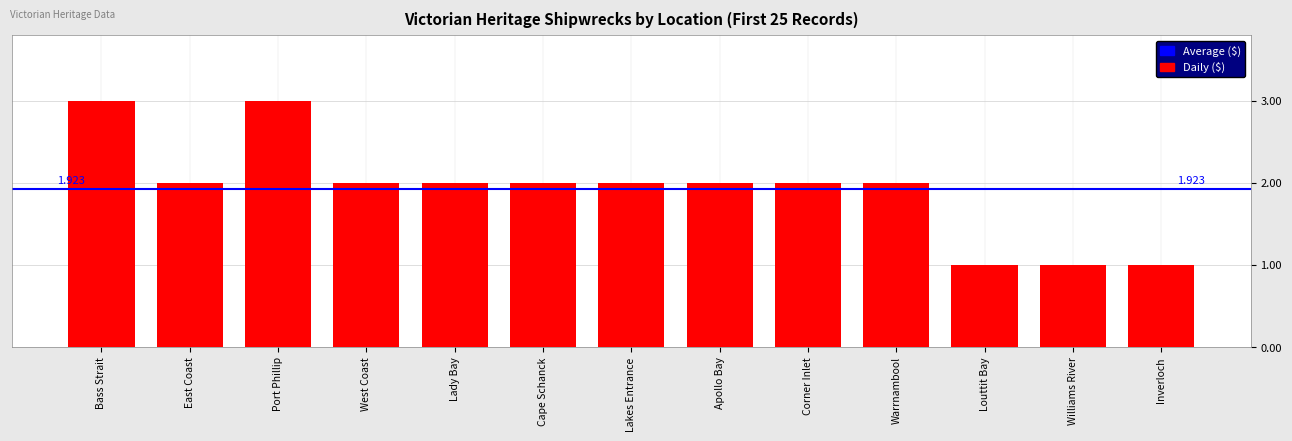

Reading right to left, what are all the values shown in this chart?

1	1	1	2	2	2	2	2	2	2	3	2	3